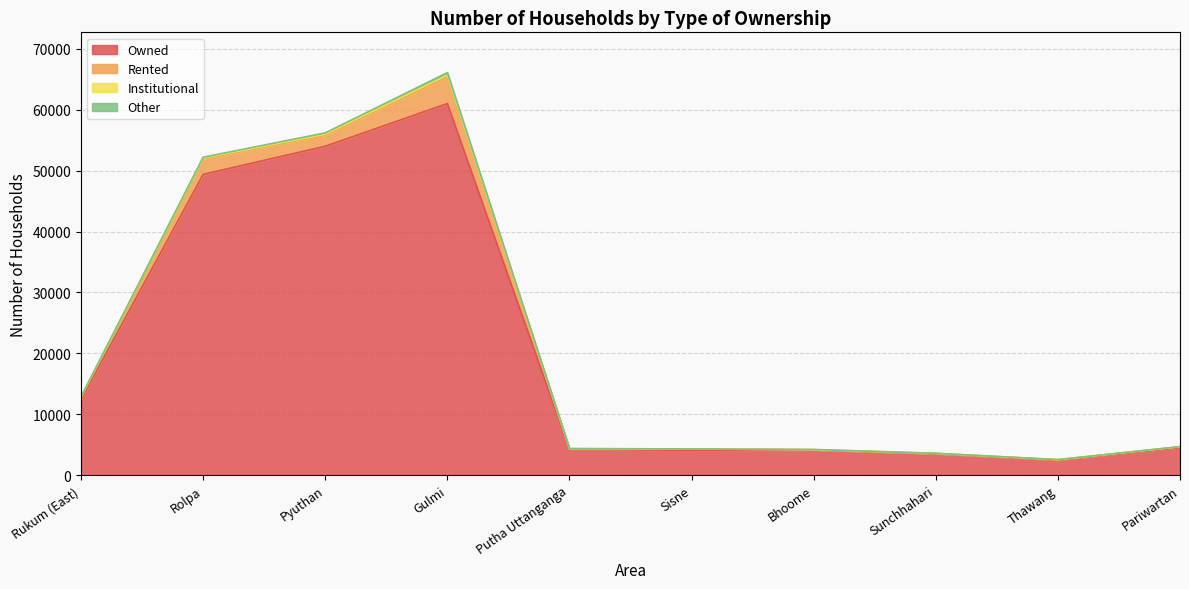

What is the total value across all series at Gulmi?

66100